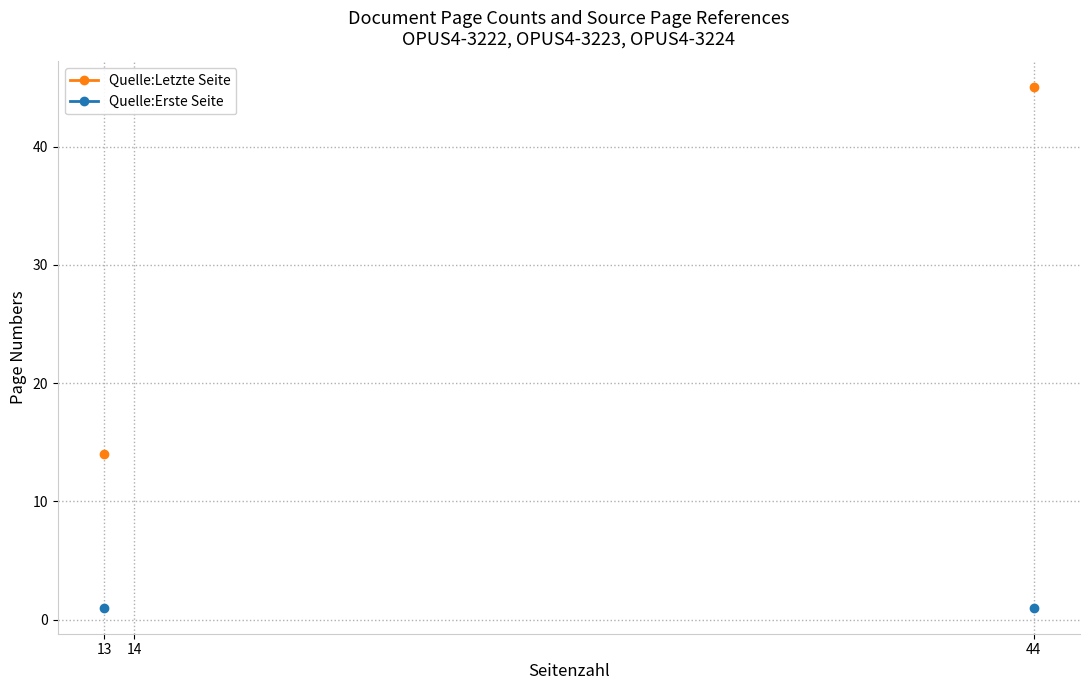

List the series in order of their peak value, highest first.

Quelle:Letzte Seite, Quelle:Erste Seite